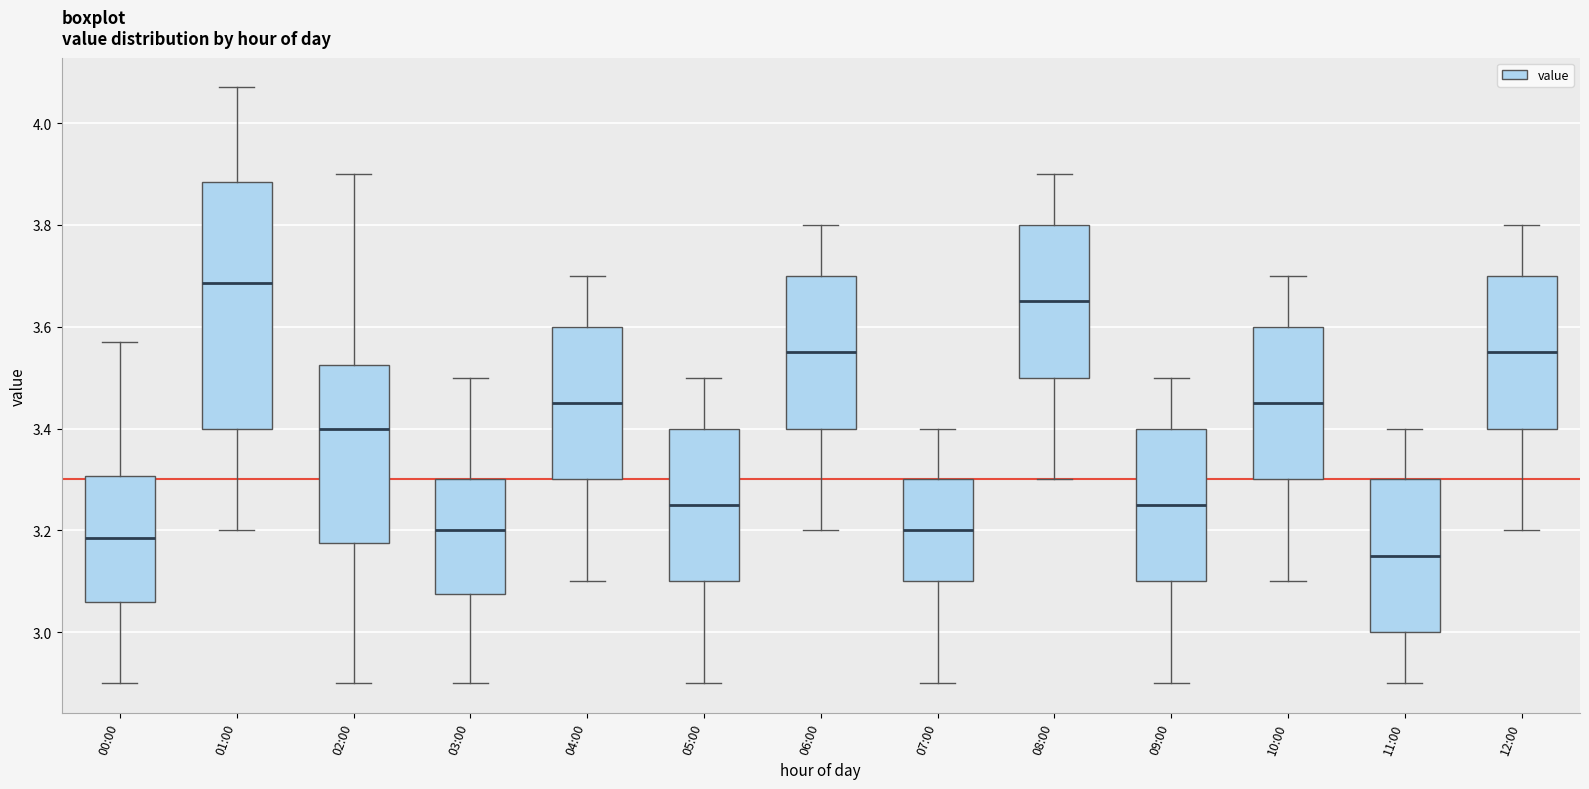

Which box's median line is the highest?

01:00